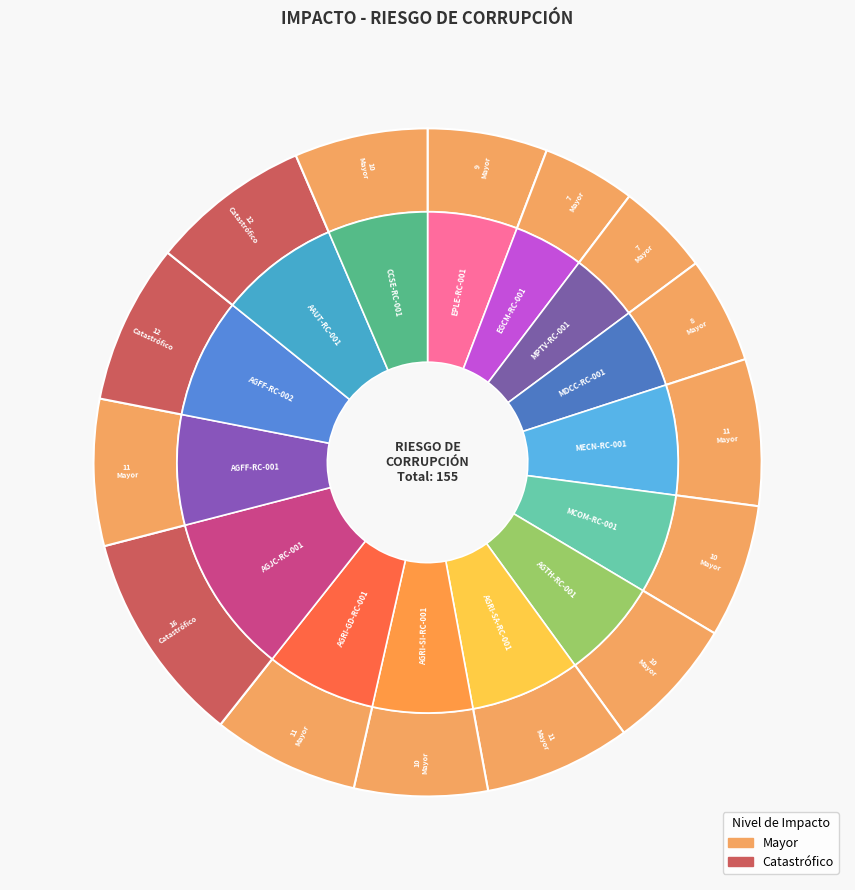

To the nearest percent, what is the average slice percentage?

7%